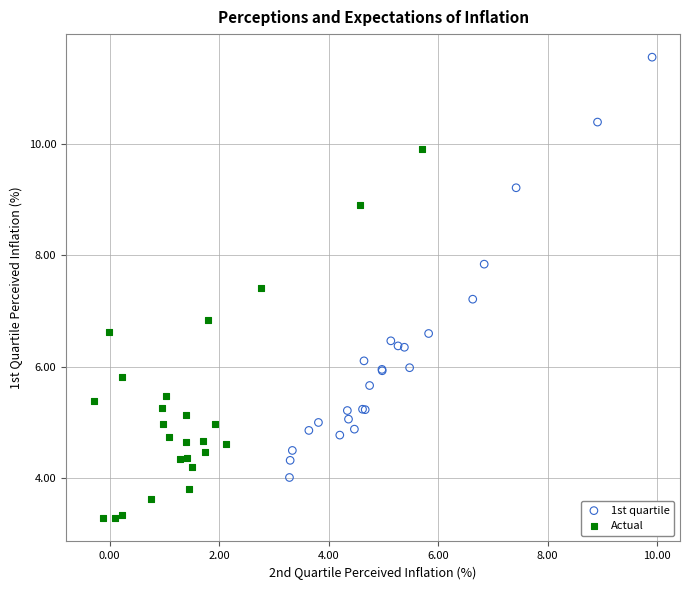

Which series has the widest spread of Y values?

1st quartile